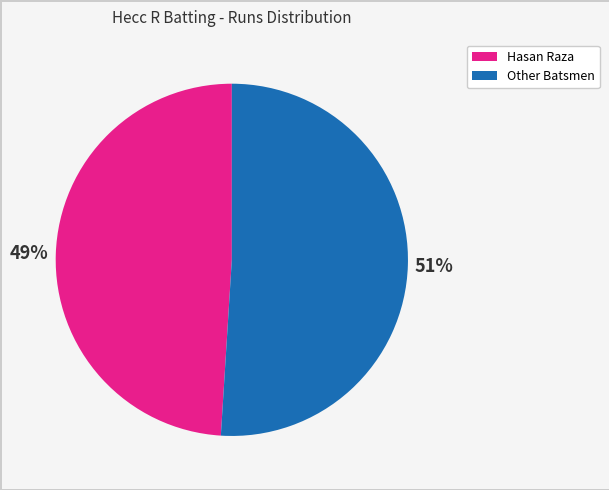

Is there a majority slice in this chart?

Yes